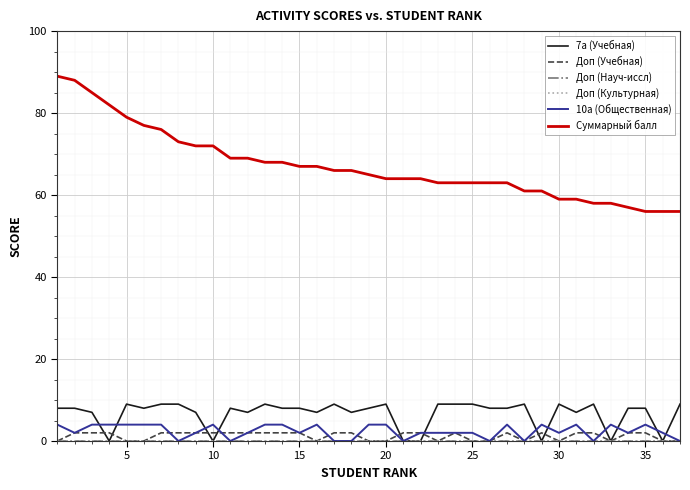

Does the chart display data point markers on the line(s)?

No